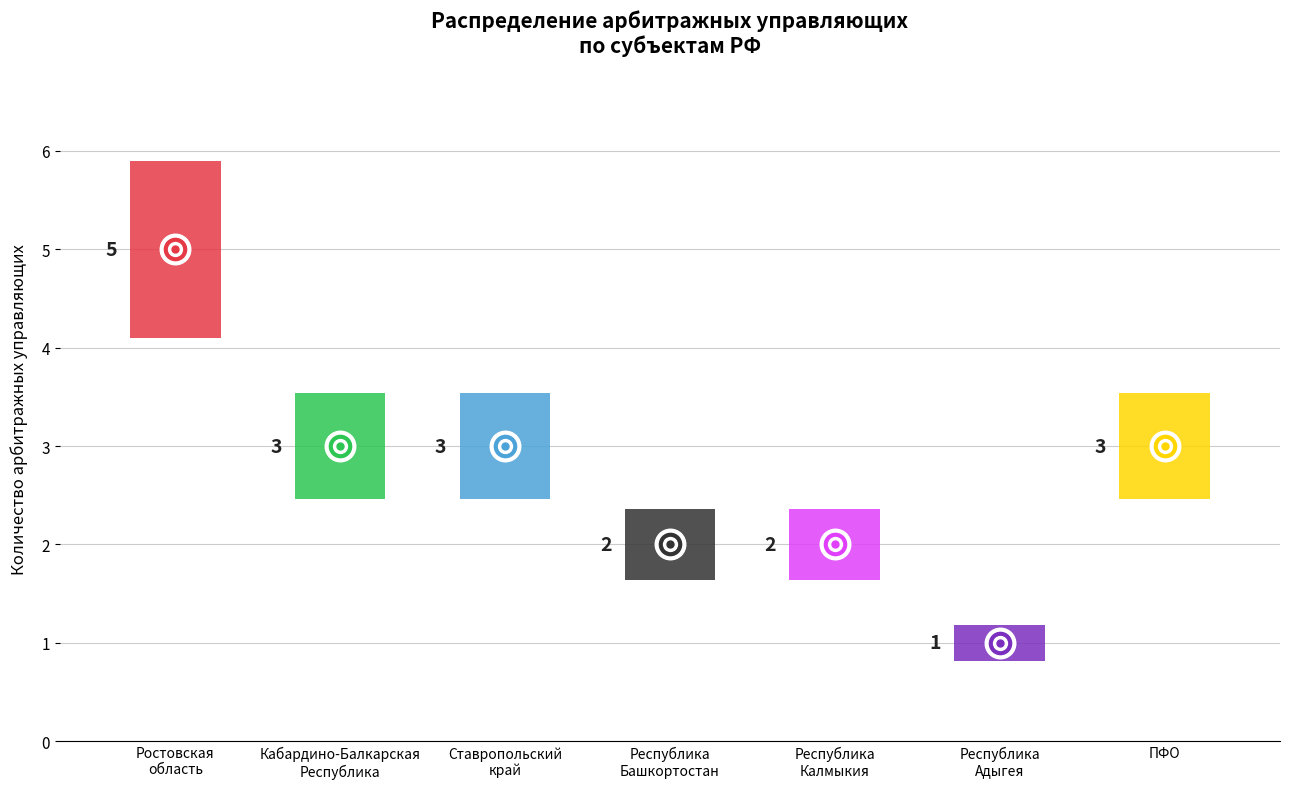

Reading right to left, what are all the values shown in this chart?

3	1	2	2	3	3	5